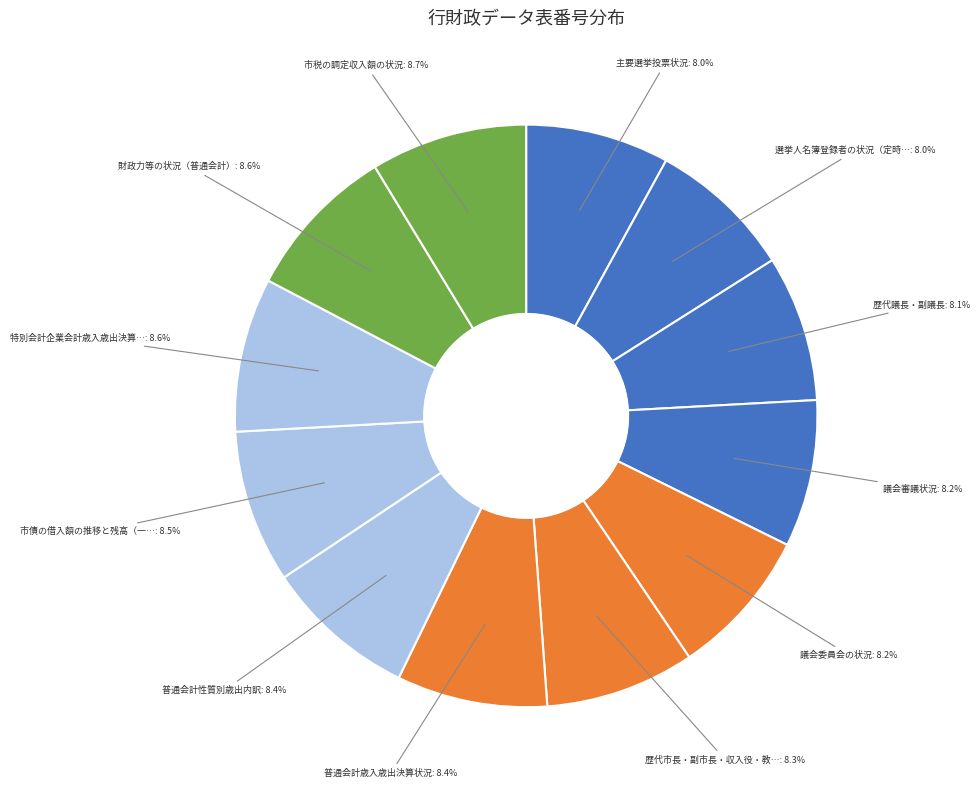

How many segments does this pie chart have?

12